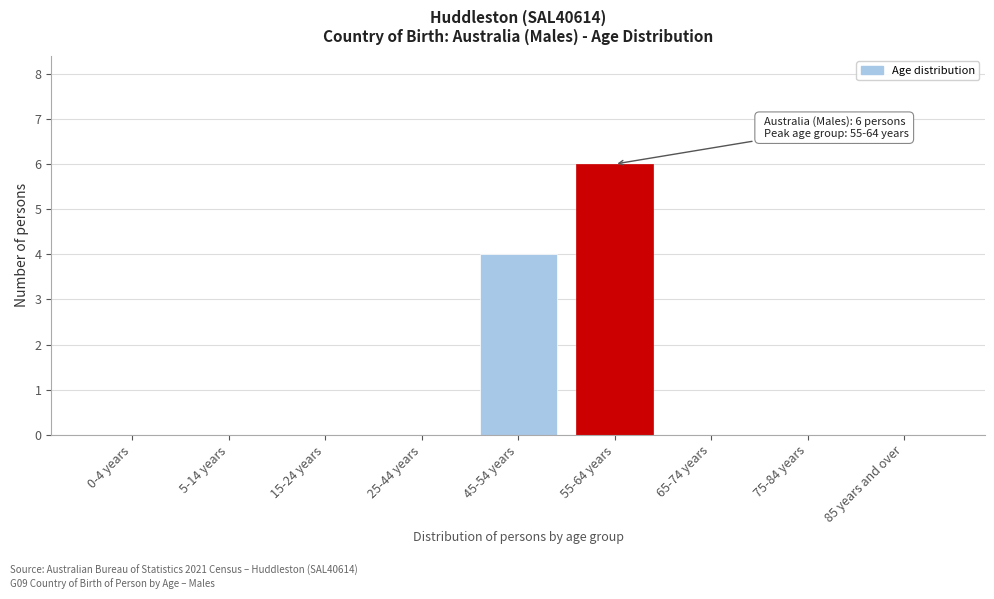

Reading right to left, transcribe all the data shown in this chart.

85 years and over=0	75-84 years=0	65-74 years=0	55-64 years=6	45-54 years=4	25-44 years=0	15-24 years=0	5-14 years=0	0-4 years=0